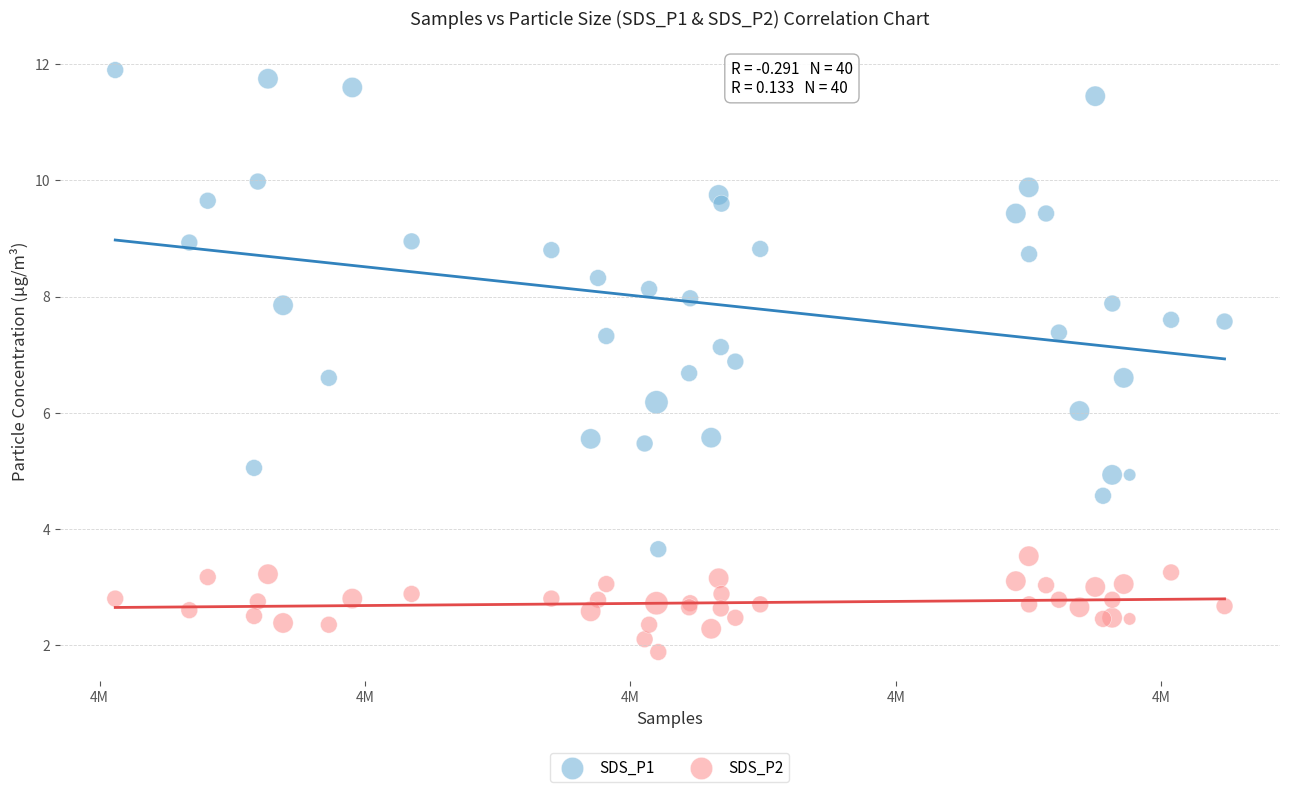

What are all the series names shown in the legend?

SDS_P1, SDS_P2